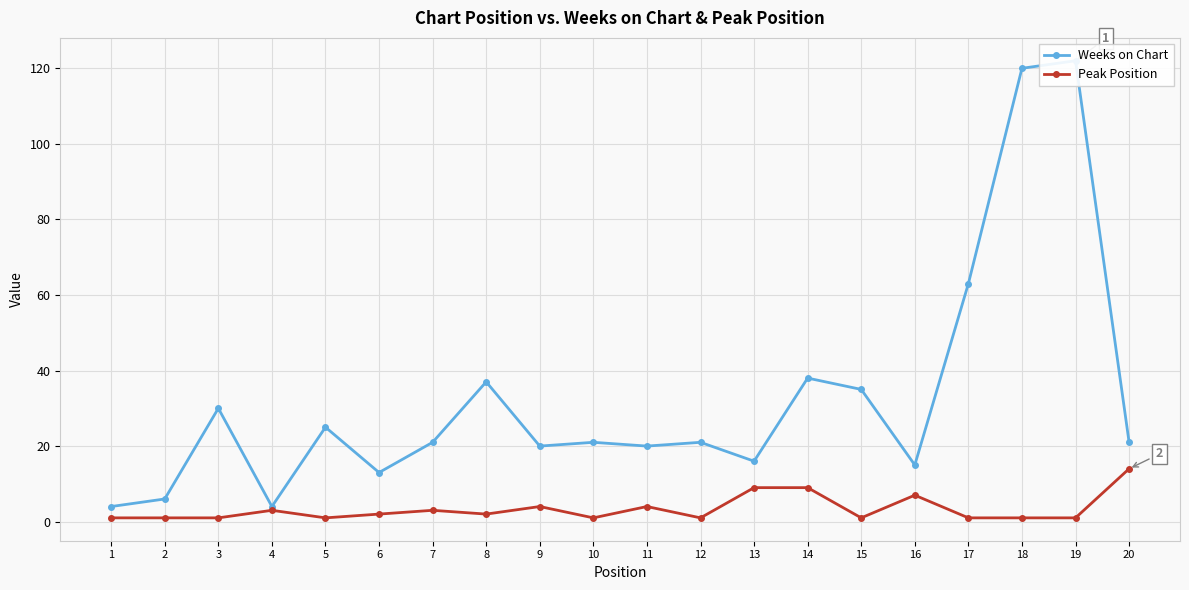

What are all the series names shown in the legend?

Weeks on Chart, Peak Position